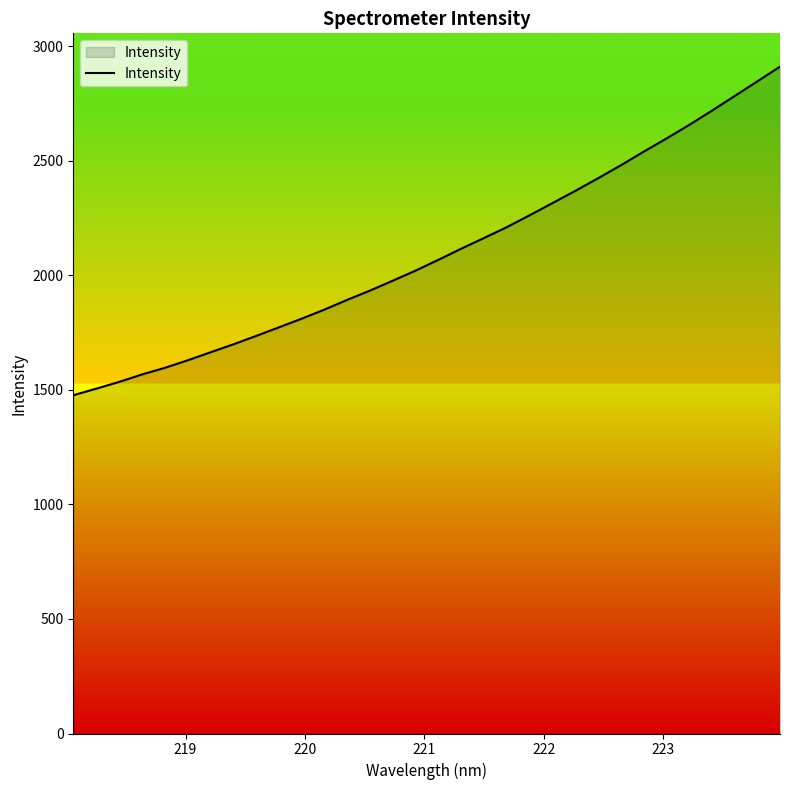

What is the maximum value shown in the chart?

2911.2